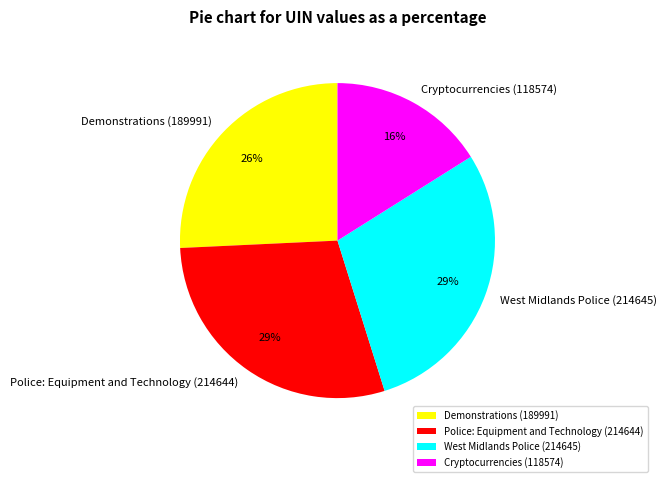

How many slices are in this pie chart?

4